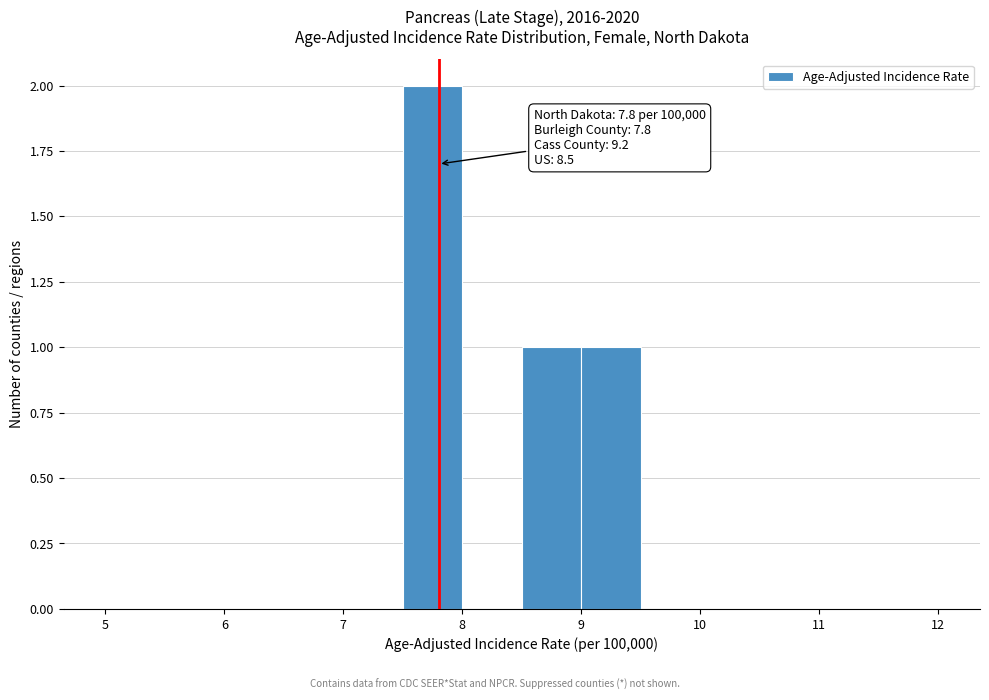

Which range on the x-axis has the tallest bar?

7.5 to 8.0